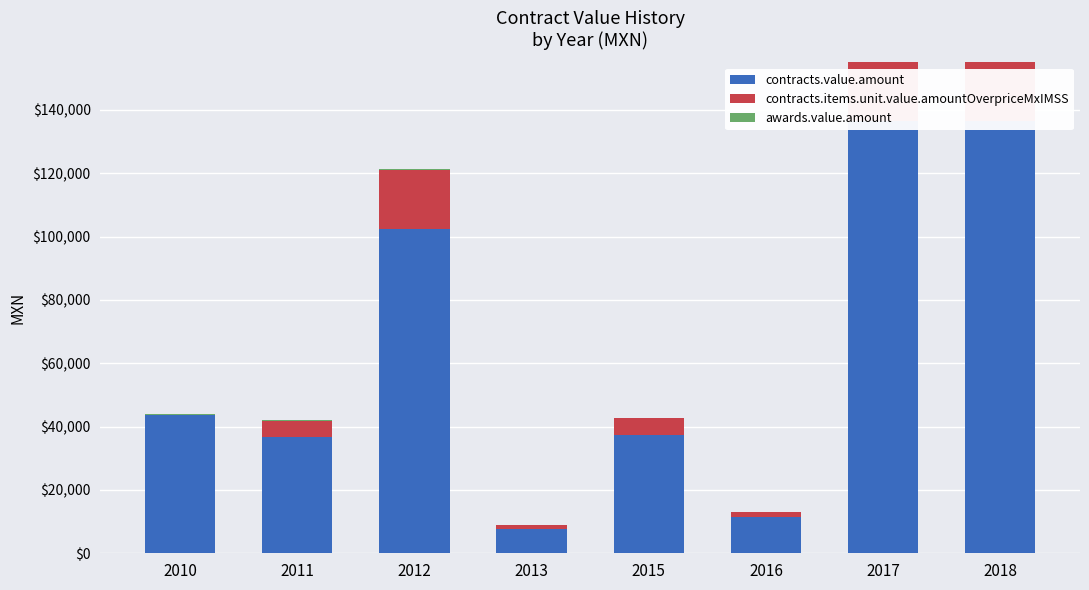

Where is contracts.items.unit.value.amountOverpriceMxIMSS nearest to the value 9408?

2015